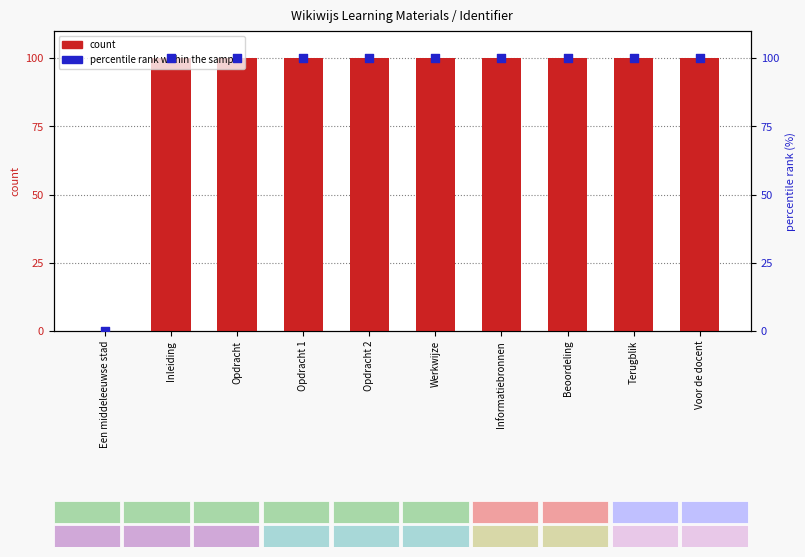

Which series reaches the maximum Y coordinate?

count